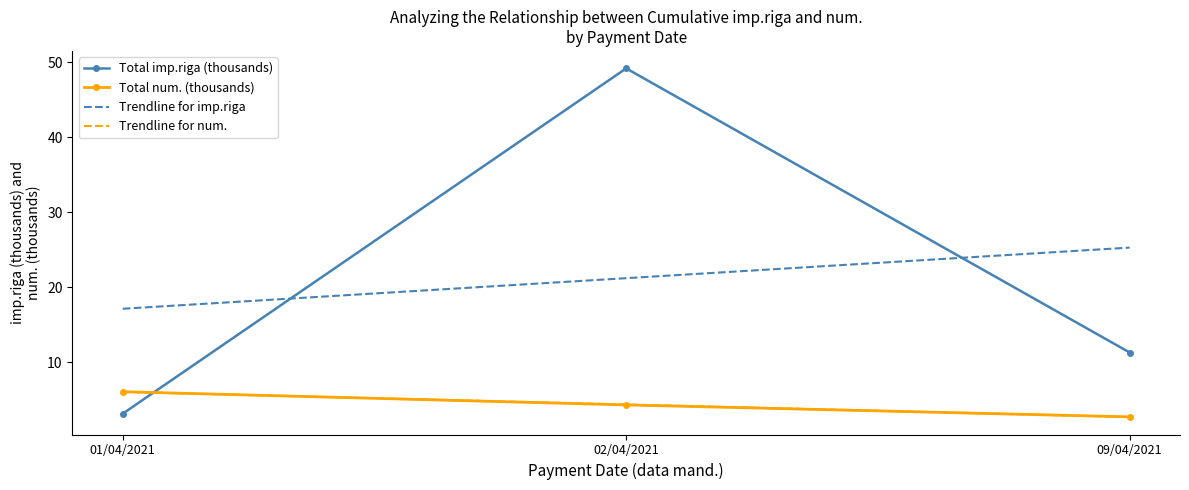

What is the difference between the highest and lowest values at 02/04/2021?

44.8